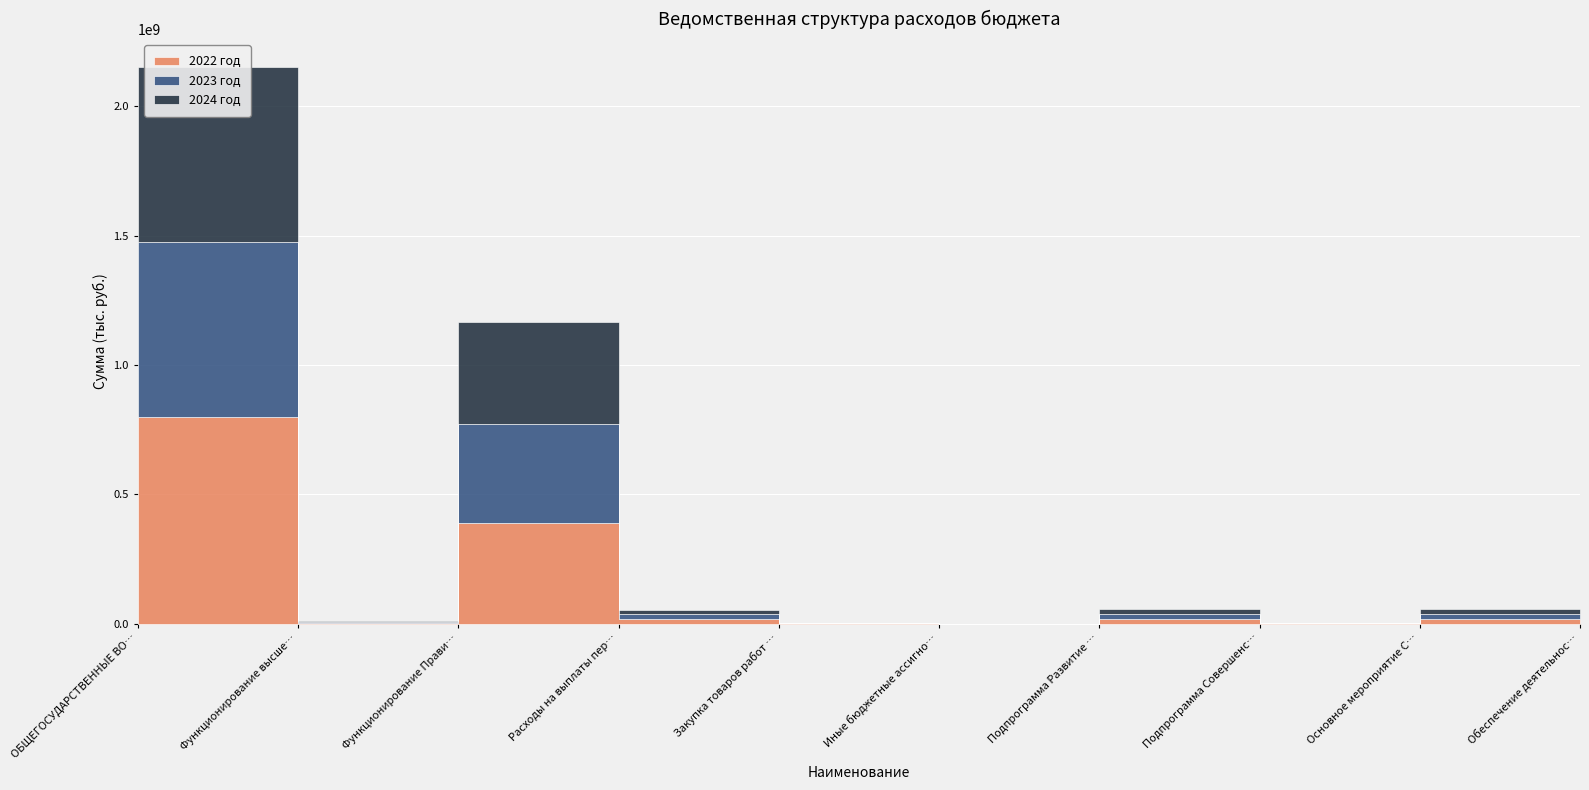

How many values in the 2024 год series are below 18317086?

5